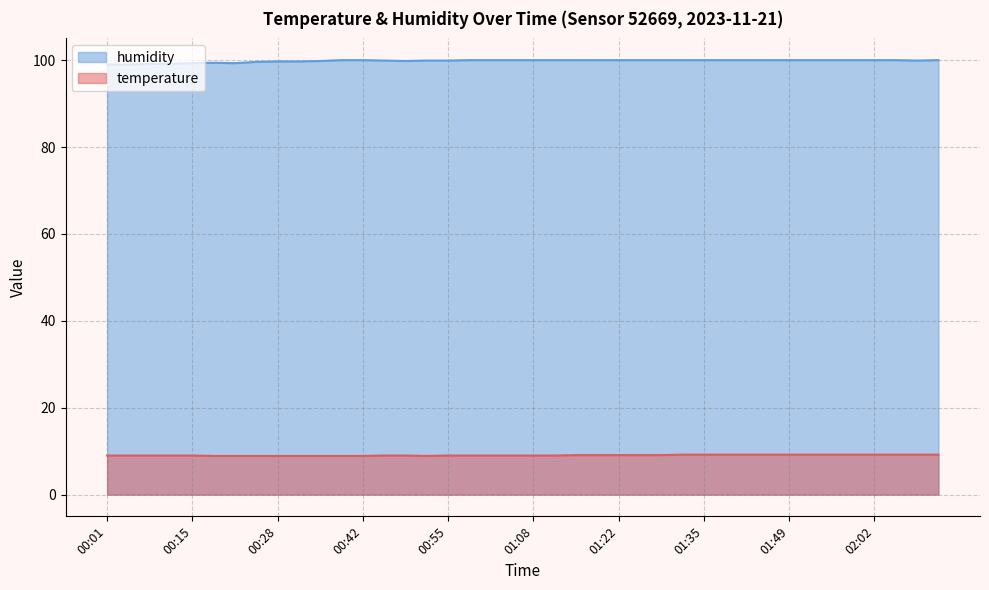

What is the label of the 36th point from the right?

00:15